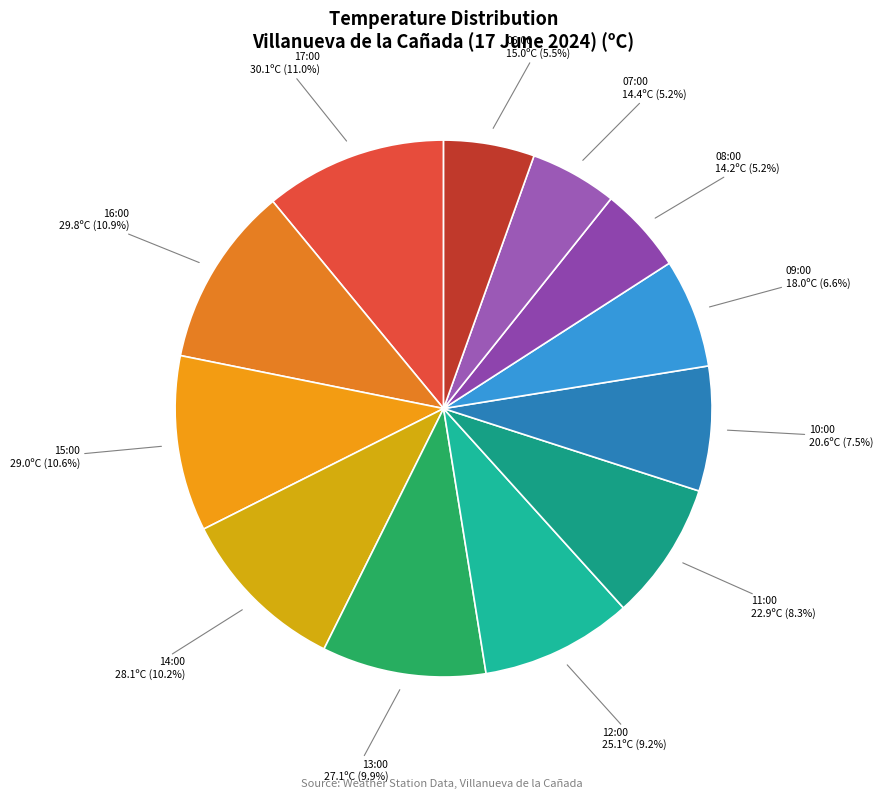

To the nearest percent, what is the average slice percentage?

8%